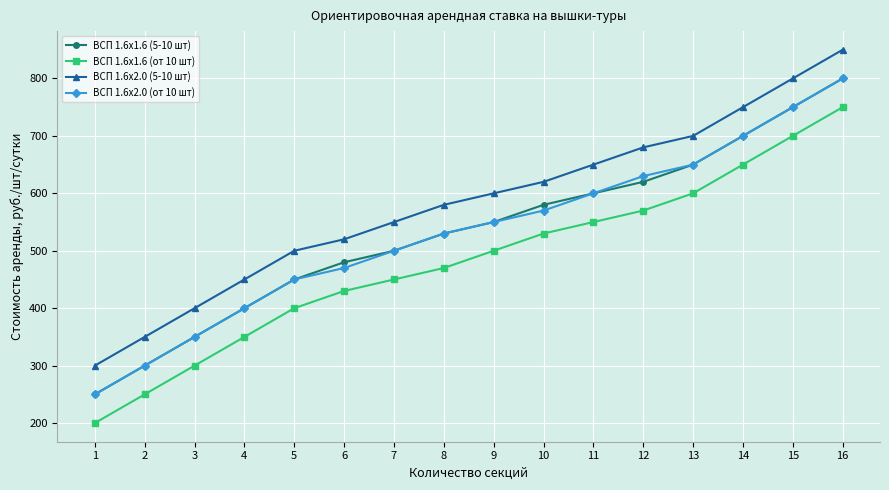

How many lines are shown in the chart?

4